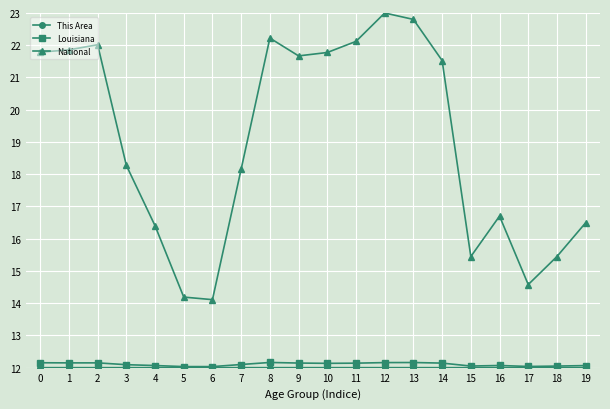

What is the value of the Louisiana point at the 4th from the left?

12.1